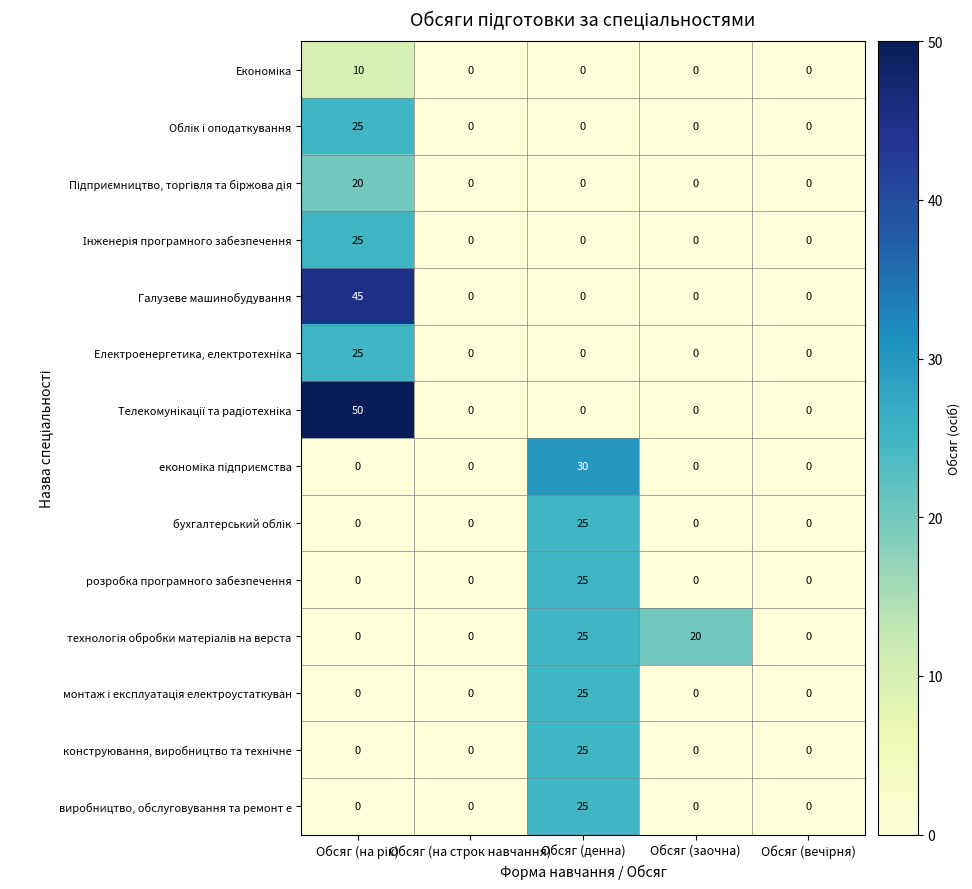

What is the spread (max minus min) of values at Обсяг (заочна)?

20